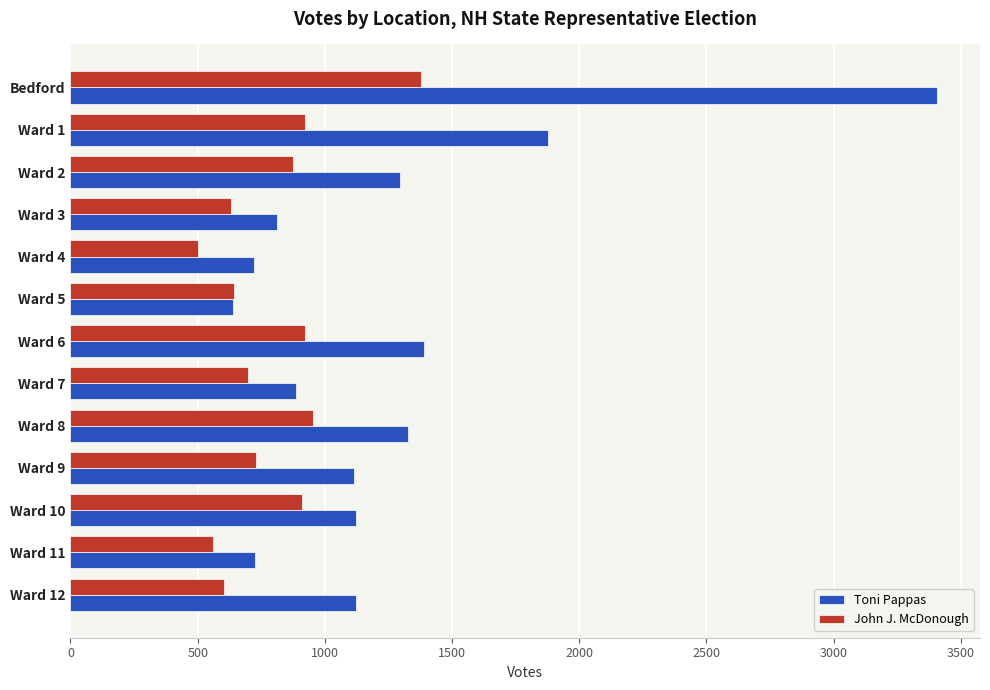

Between Bedford and Ward 7, which series saw the biggest shift?

Toni Pappas